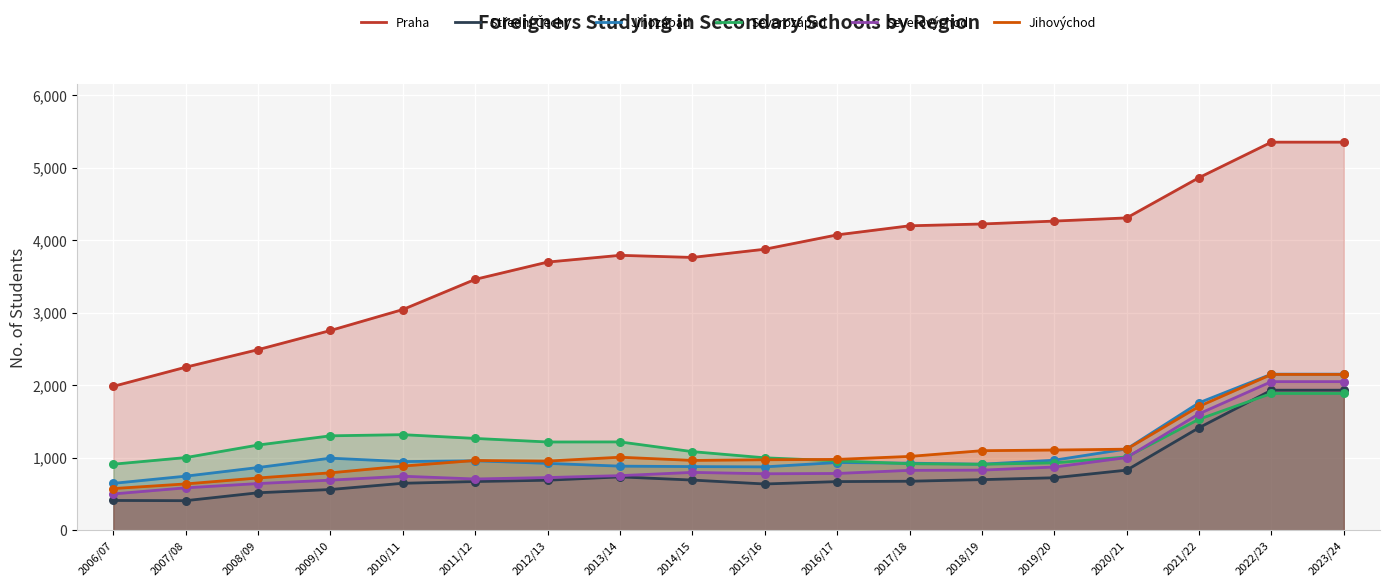

What are all the series names shown in the legend?

Praha, Střední Čechy, Jihozápad, Severozápad, Severovýchod, Jihovýchod